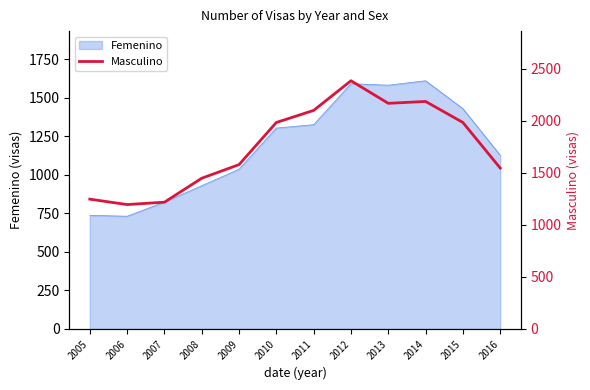

How many lines are shown in the chart?

1